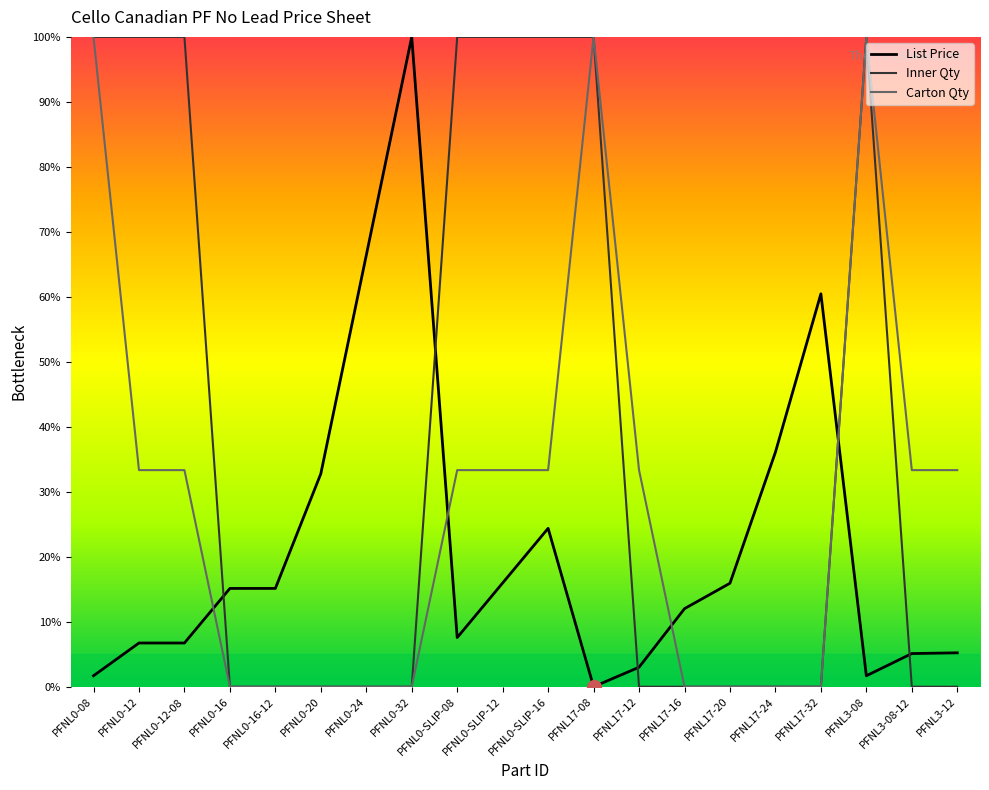

What is the difference between the highest and lowest values at PFNL0-24?

66.4